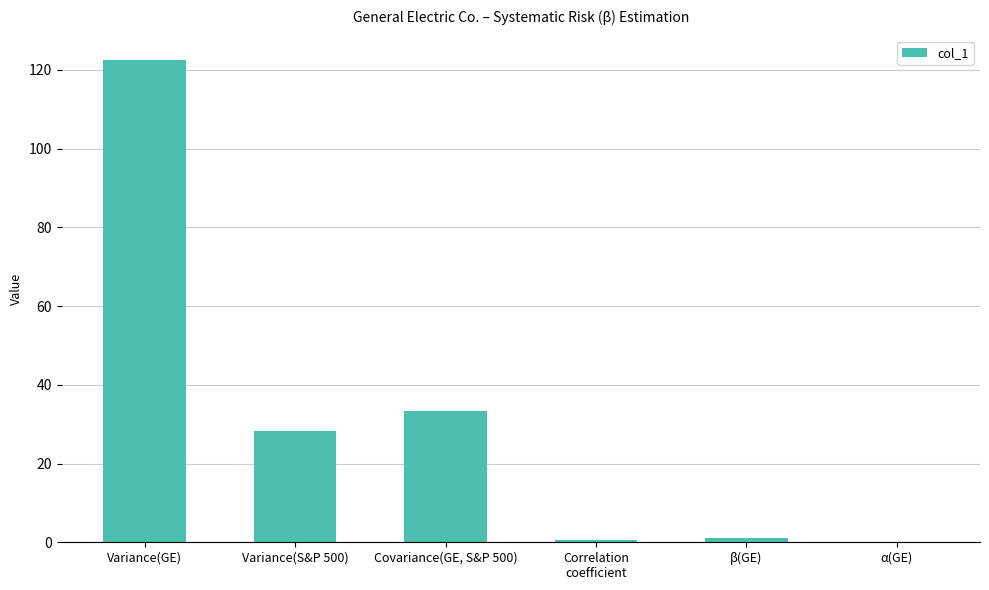

Read the value at Variance(S&P 500).

28.2